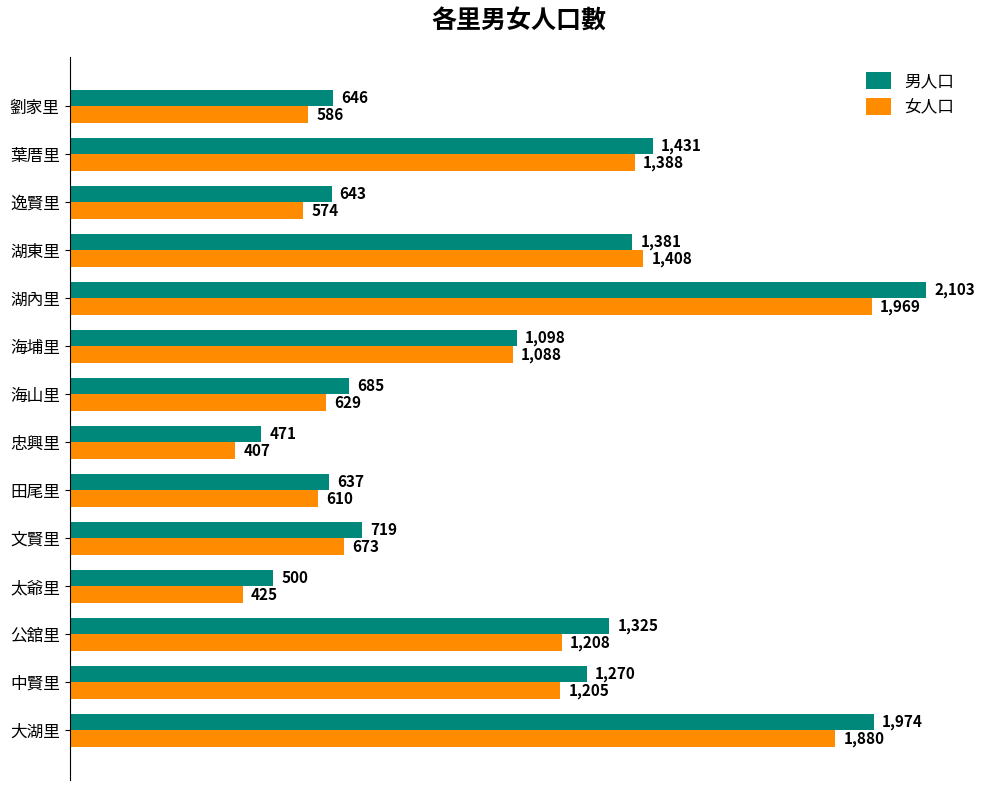

What is the greatest value displayed?

2103